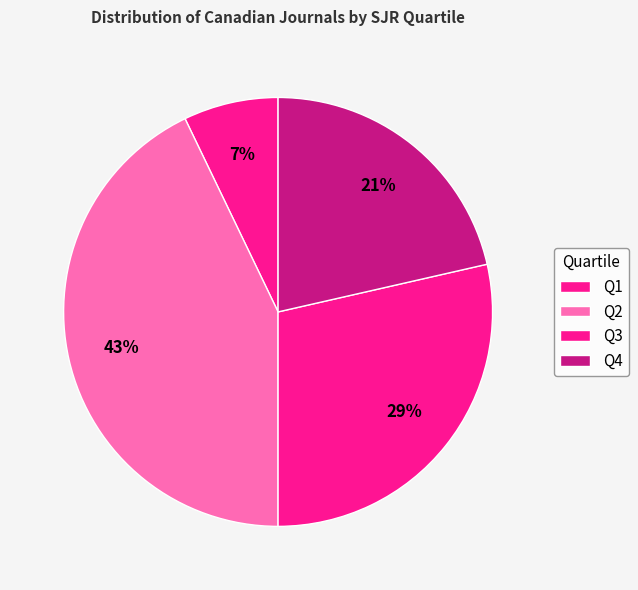

Which category has the smallest portion of the pie?

Q1